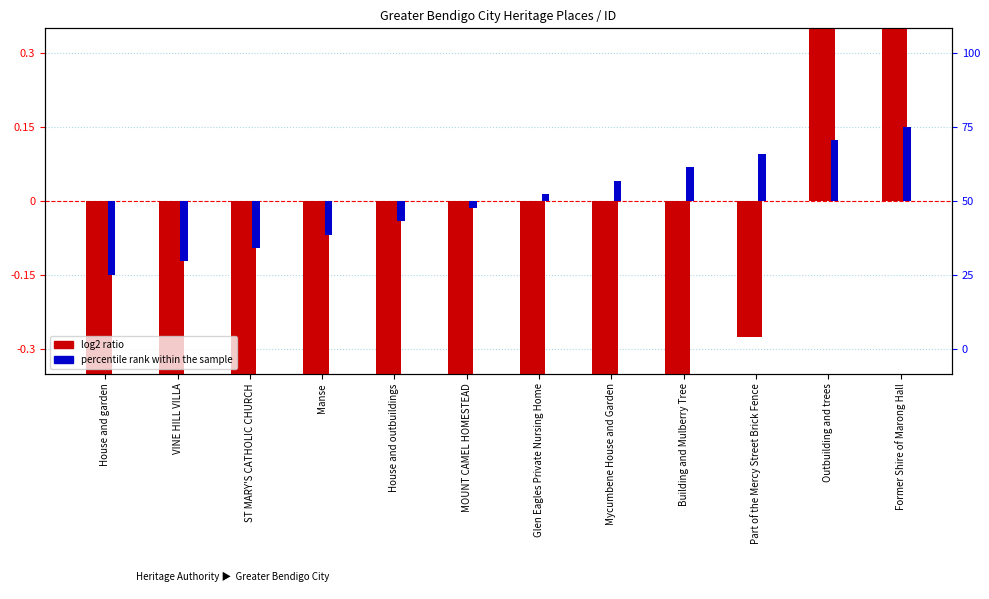

The value of log2 ratio at VINE HILL VILLA is -0.6. True or false?

True